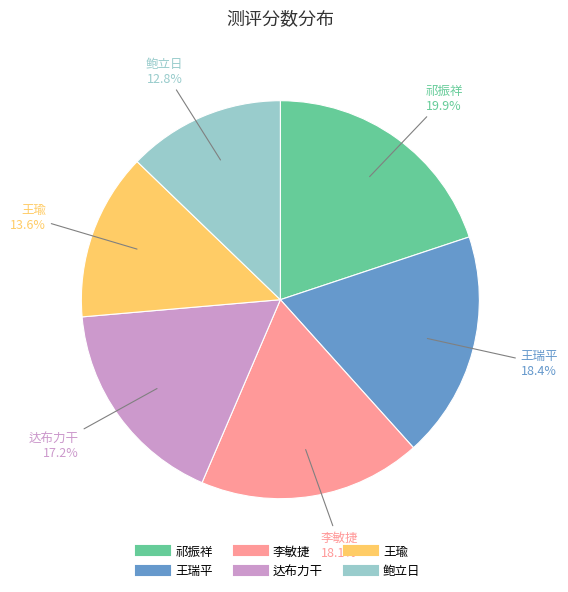

How much of the chart is everything except 达布力干?

82.8%